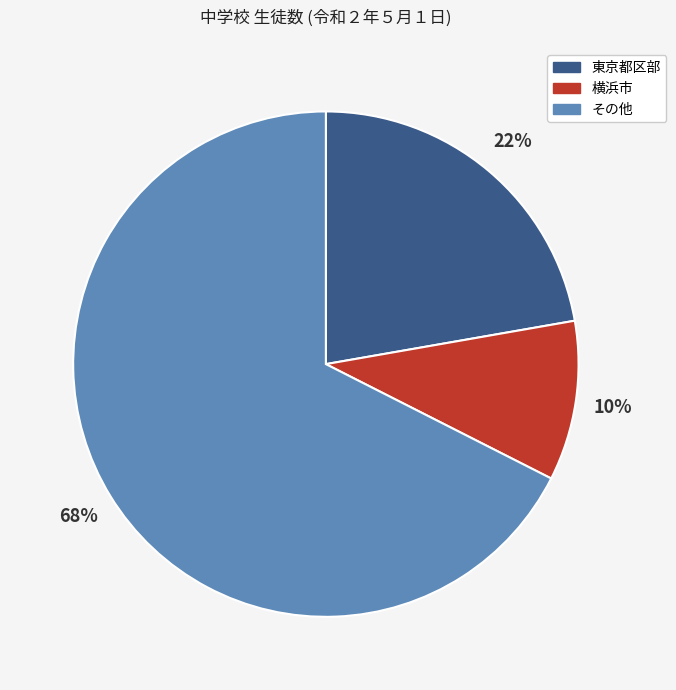

To the nearest percent, what is the average slice percentage?

33%